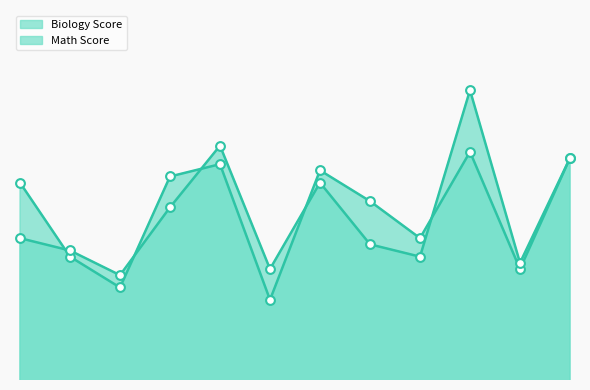

Which series has the largest Y range (max minus min)?

Math Score